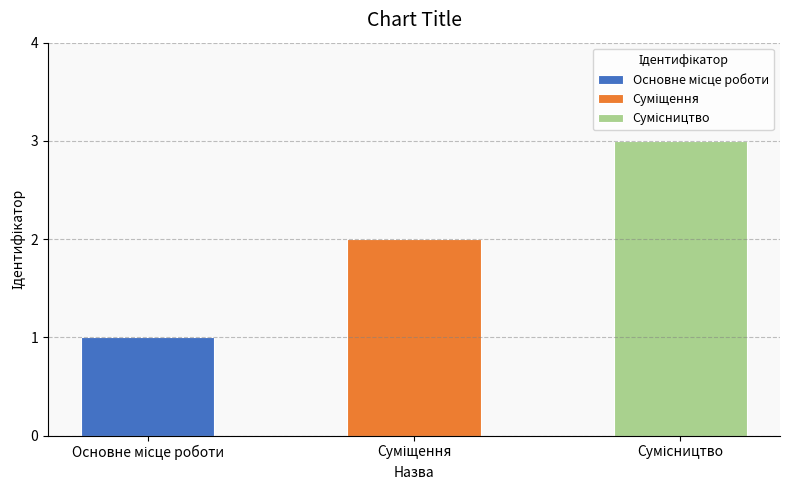

What is the change in value from Суміщення to Сумісництво?

+1